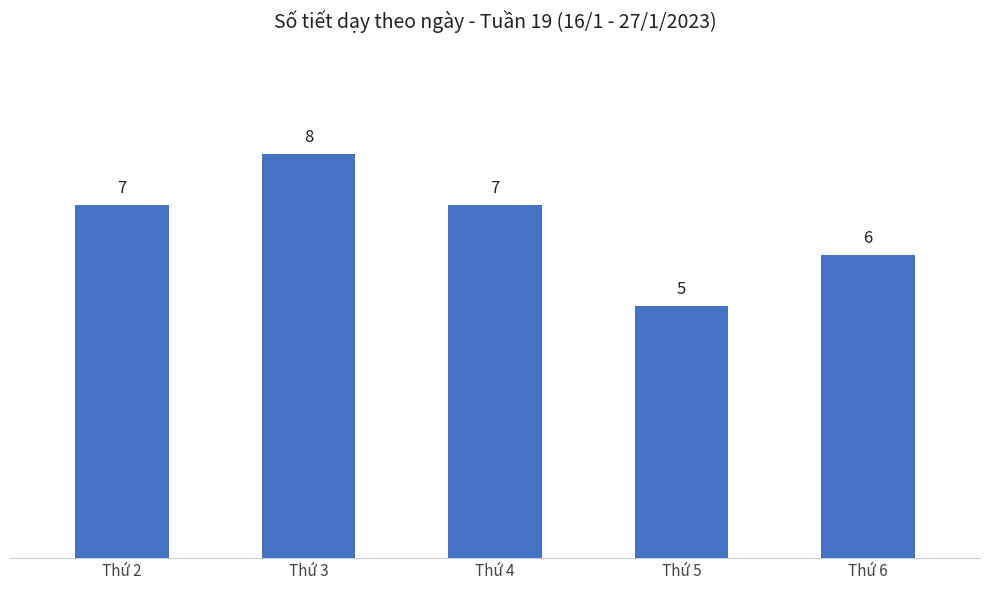

What is the change in value from Thứ 3 to Thứ 6?

-2